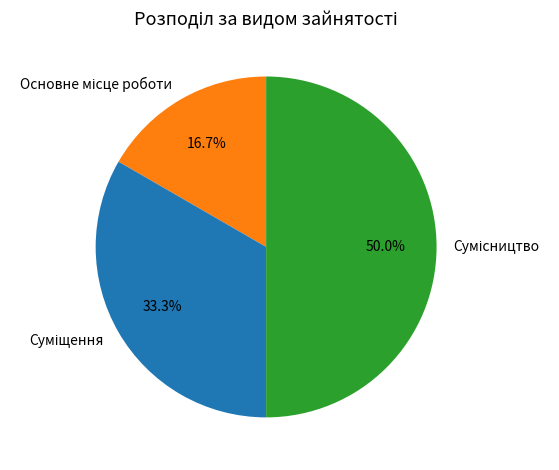

How many segments does this pie chart have?

3